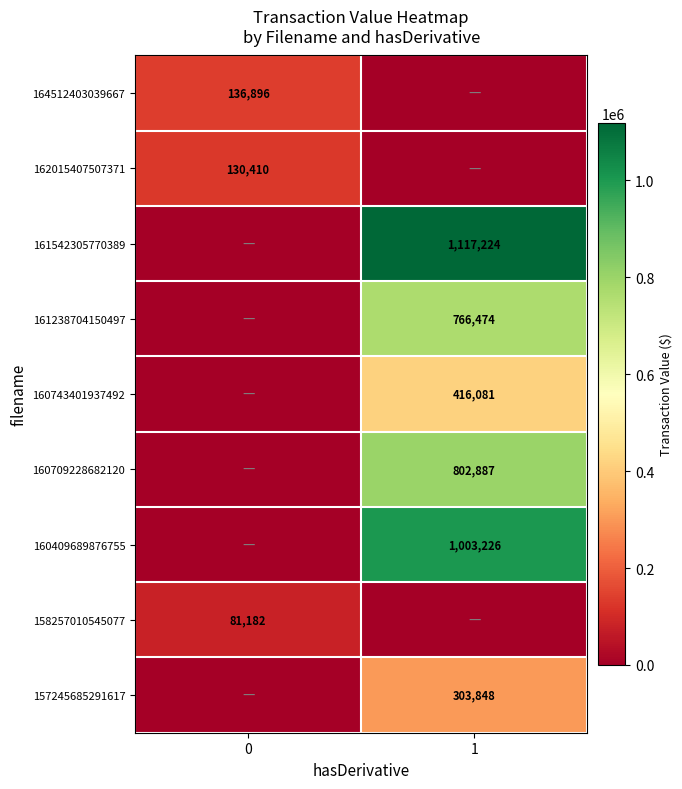

The value of 158257010545077 at 0 is 81182. True or false?

True